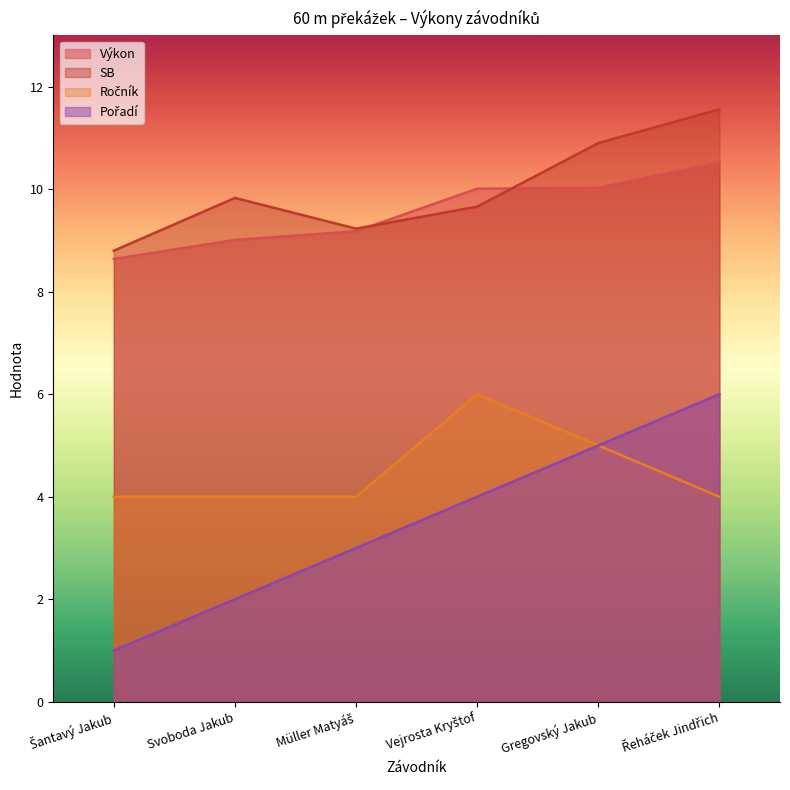

True or false: Výkon and Ročník cross at least once.

False